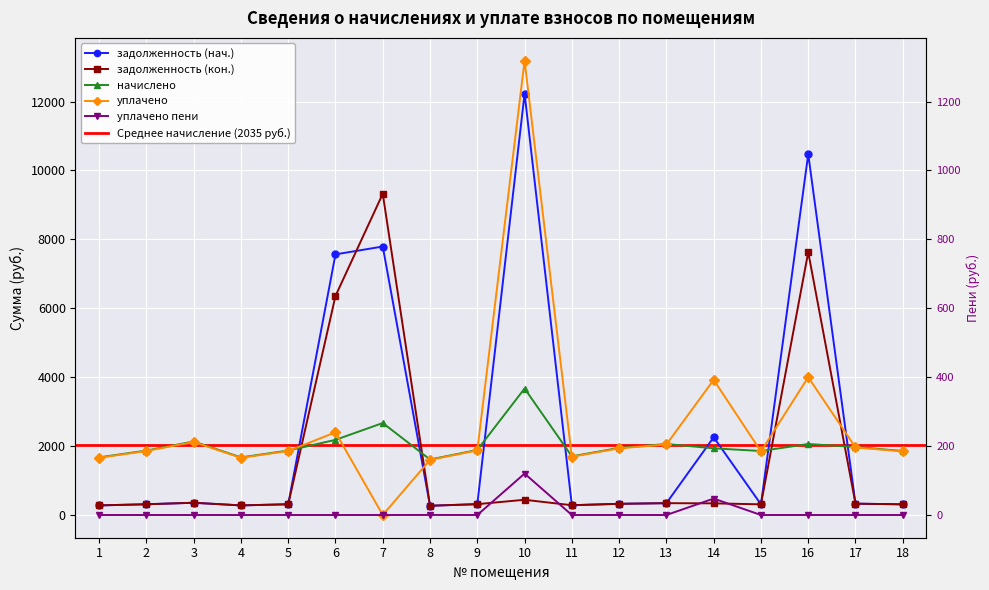

True or false: задолженность (кон.) and задолженность (нач.) cross at least once.

True